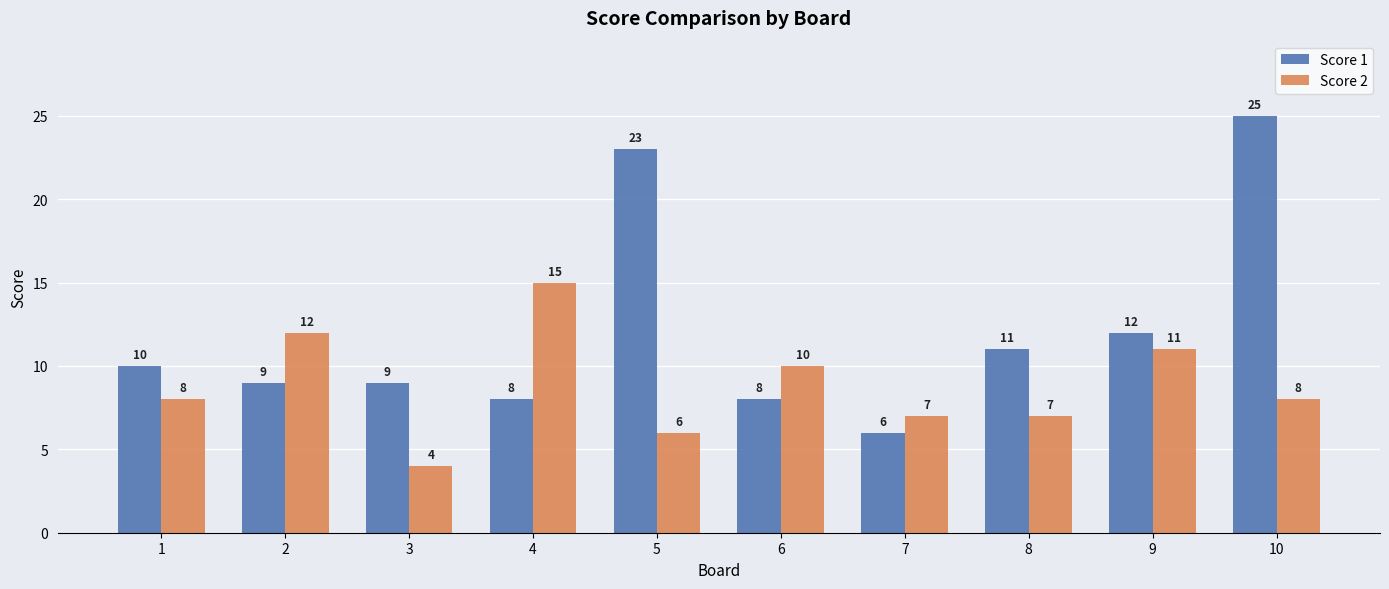

Which category has the highest value in the Score 2 series?

4